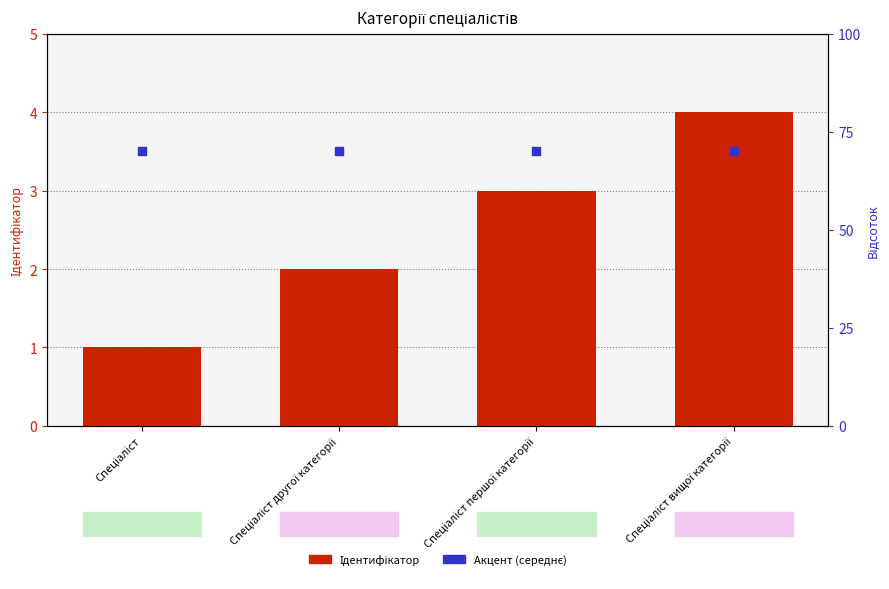

Which series has the largest total across all categories?

Акцент (середнє)